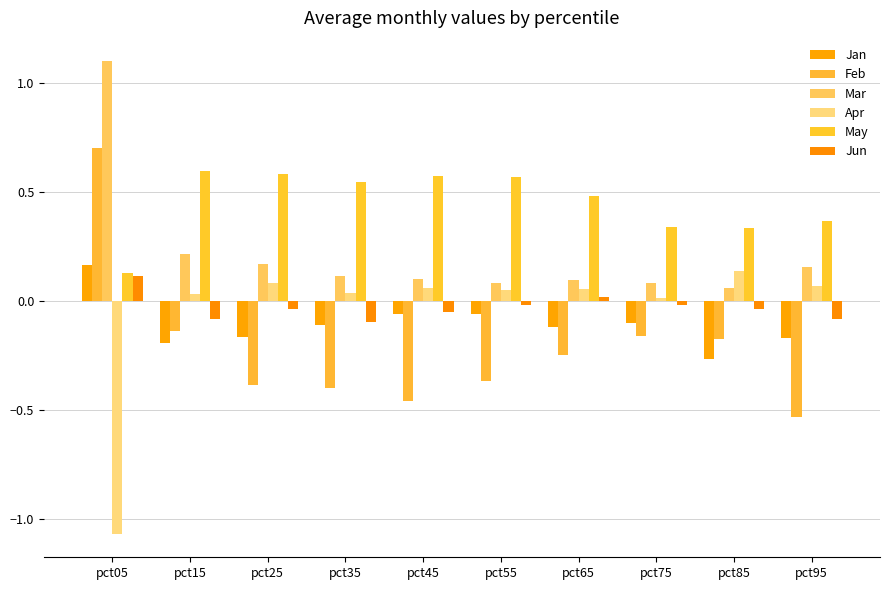

At pct55, list the series in order from largest to smallest.

May, Mar, Apr, Jun, Jan, Feb